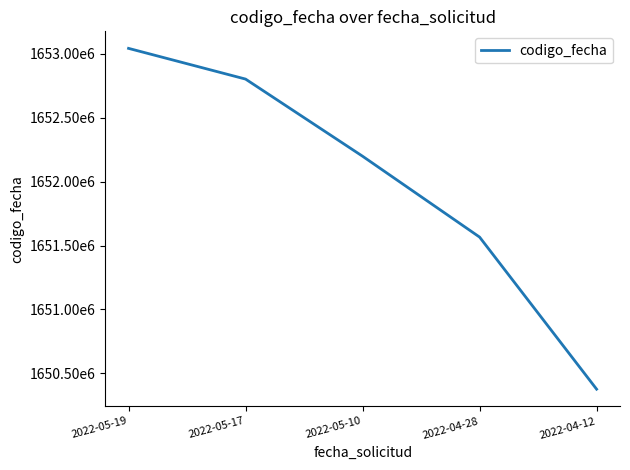

Is it true that the value at 2022-04-12 is 1650376455?

True